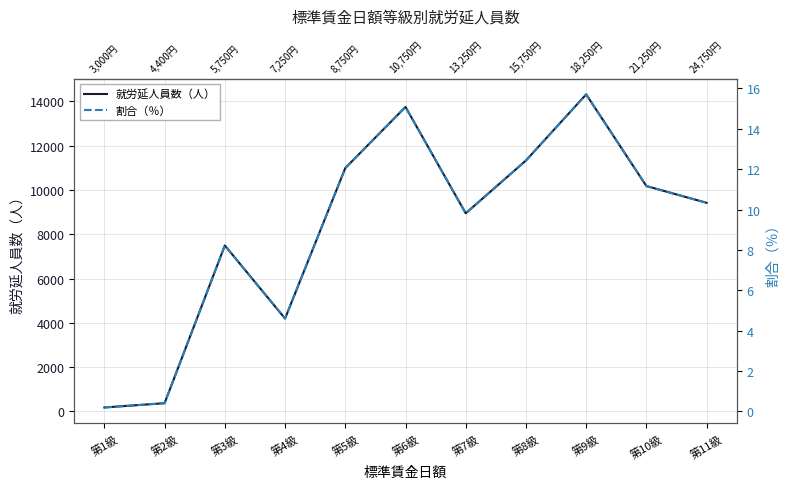

Reading left to right, what are all the values shown in this chart?

就労延人員数（人）: 181.0	375.0	7493.0	4196.0	10986.0	13746.0	8946.0	11328.0	14313.0	10175.0	9419.0
割合（％）: 0.2	0.4	8.2	4.6	12.1	15.1	9.8	12.4	15.7	11.2	10.3